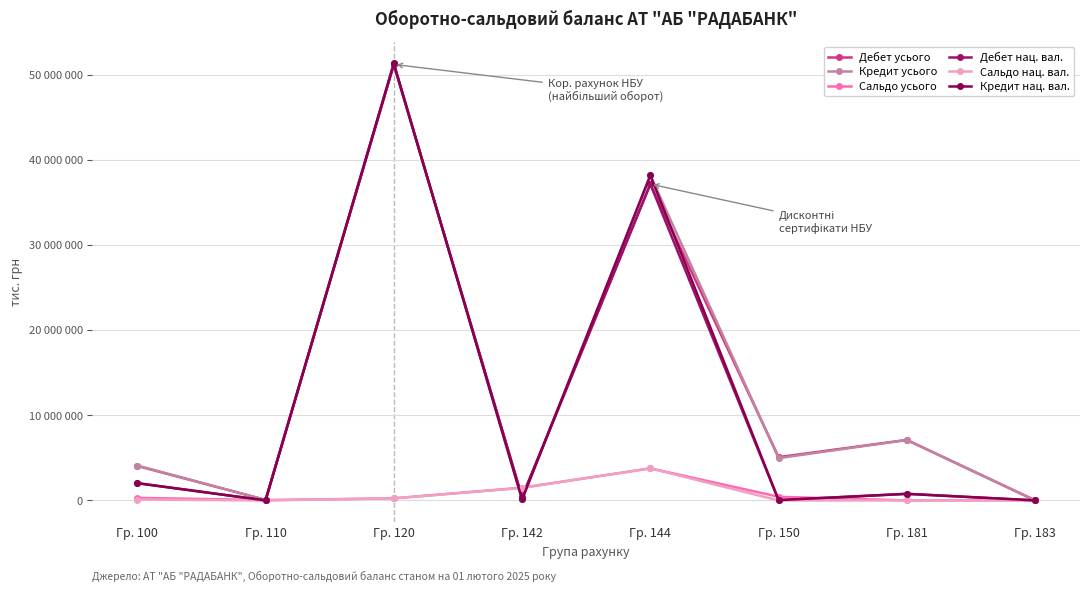

Between Гр. 183 and Гр. 100, which is larger?

Гр. 100